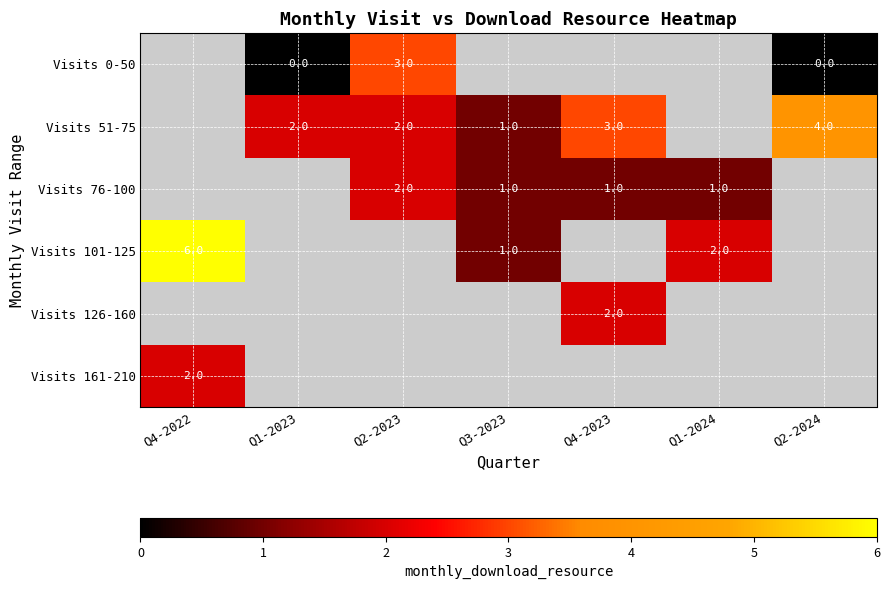

What is the sum of the Visits 51-75 values at Q2-2023 and Q2-2024?

6